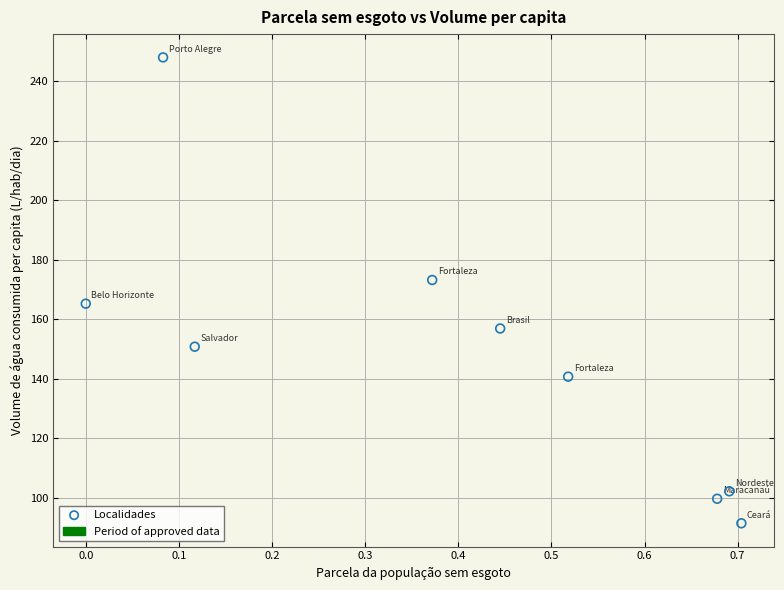

What is the average X value?

0.4